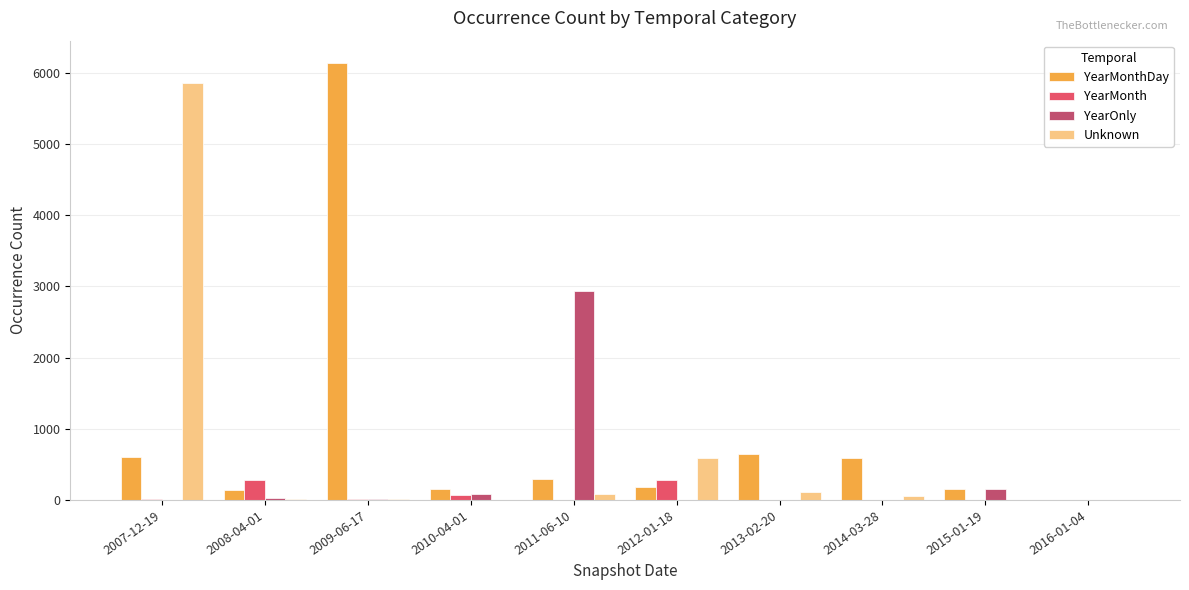

Which series has the widest spread of values?

YearMonthDay